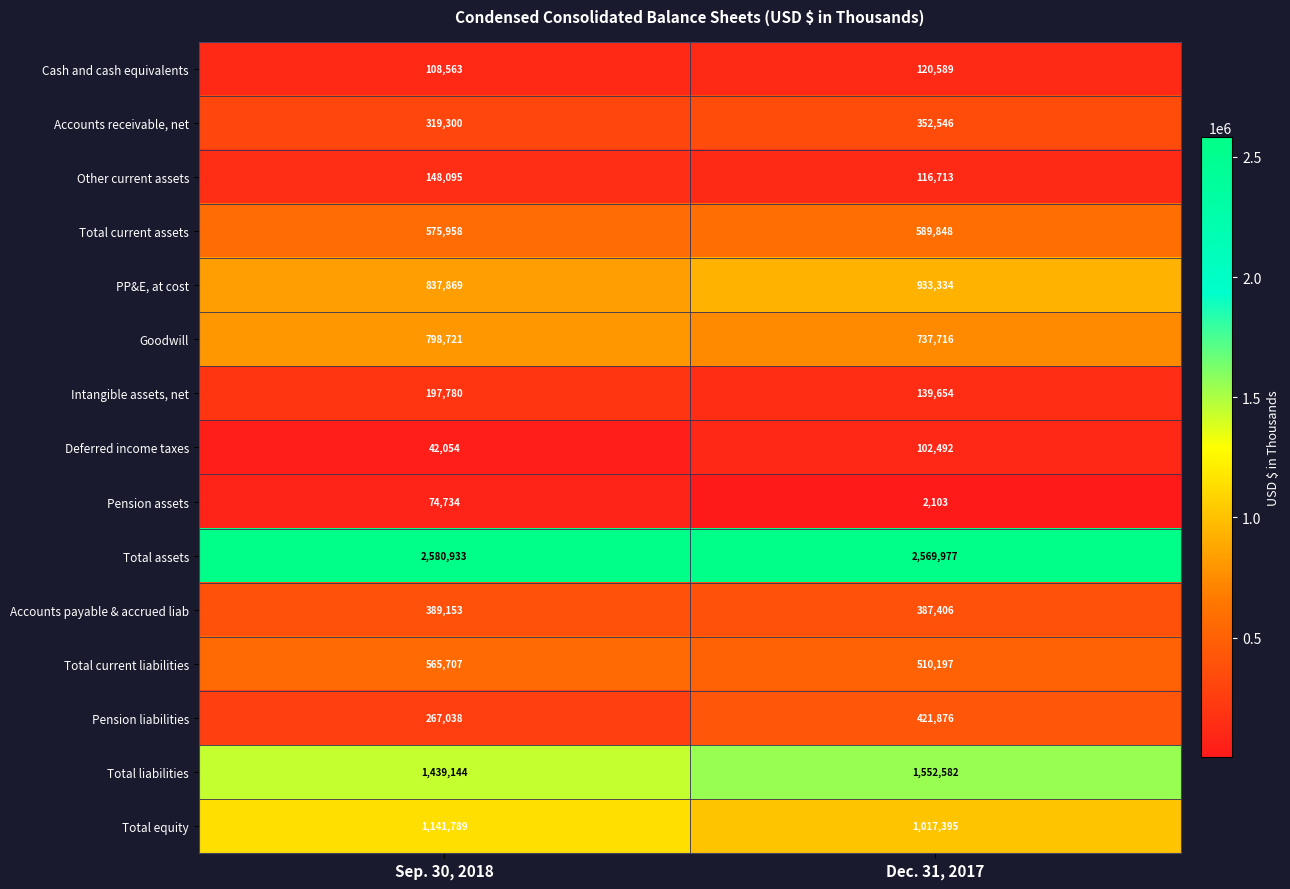

True or false: Pension assets has a value of 3361 at Dec. 31, 2017.

False